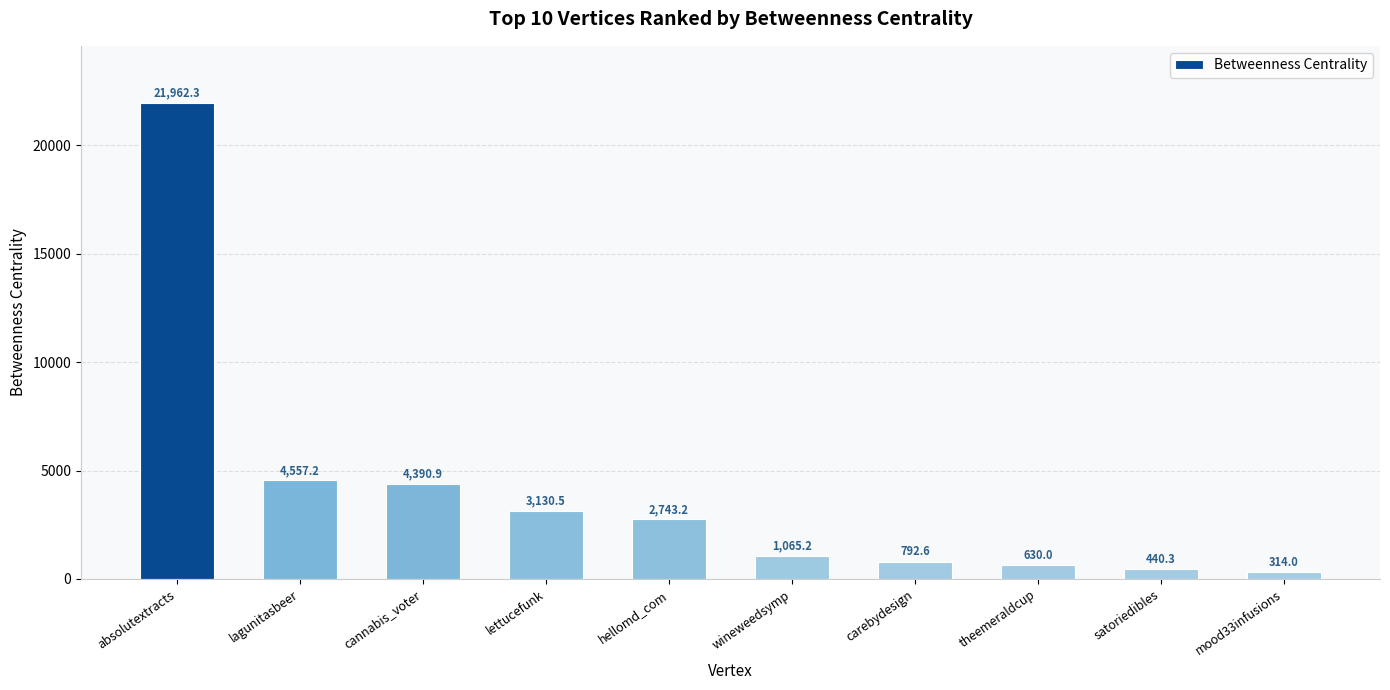

How many data points does each series have?

10